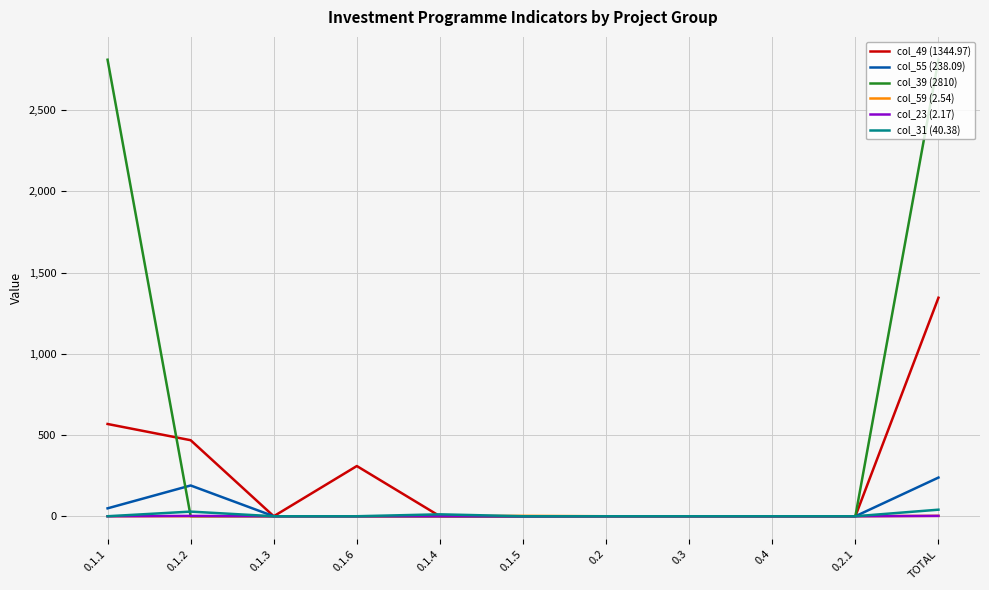

What is the total value across all series at 0.1.5?

2.5